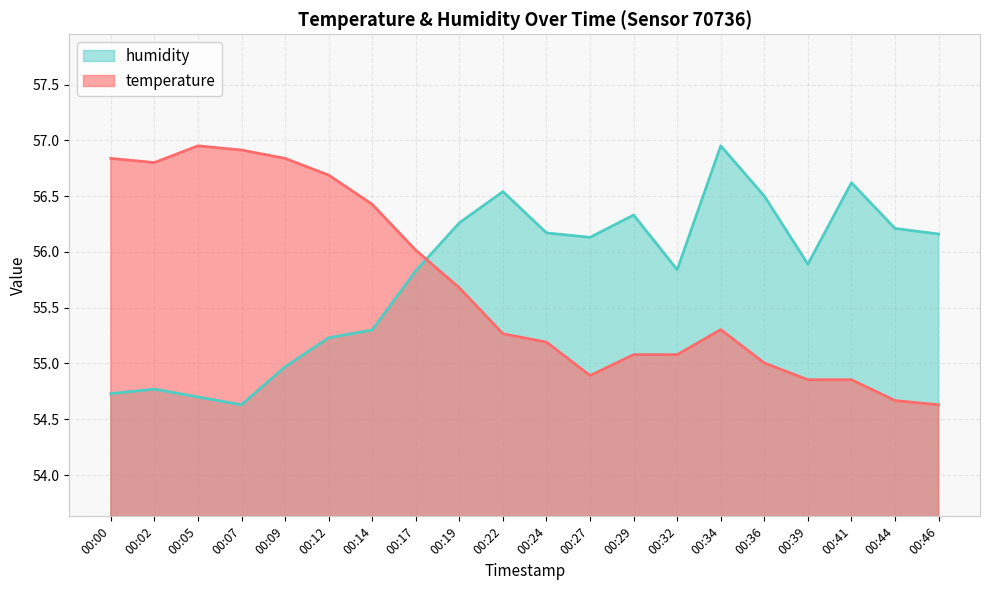

Reading left to right, transcribe all the data shown in this chart.

temperature: 56.8	56.8	57.0	56.9	56.8	56.7	56.4	56.0	55.7	55.3	55.2	54.9	55.1	55.1	55.3	55.0	54.9	54.9	54.7	54.6
humidity: 54.7	54.8	54.7	54.6	55.0	55.2	55.3	55.8	56.3	56.5	56.2	56.1	56.3	55.8	57.0	56.5	55.9	56.6	56.2	56.2